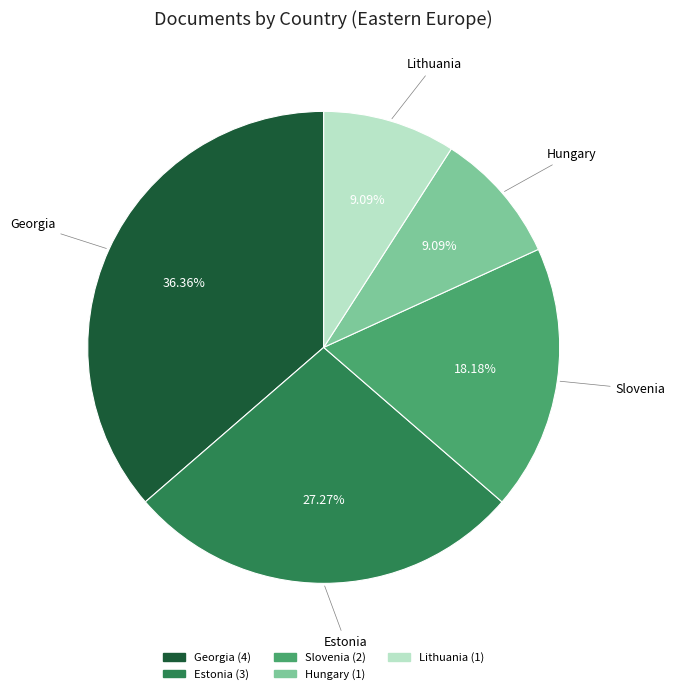

To the nearest percent, what is the difference between the Lithuania and Georgia slice percentages?

27%